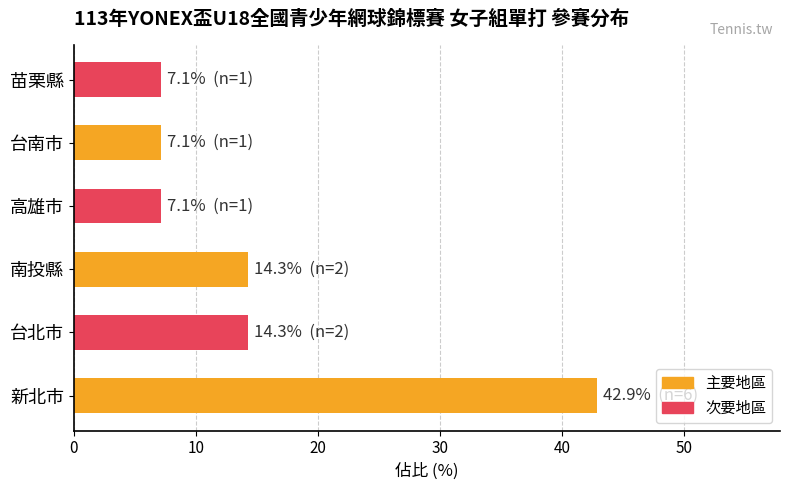

What is the minimum value shown in the chart?

7.1